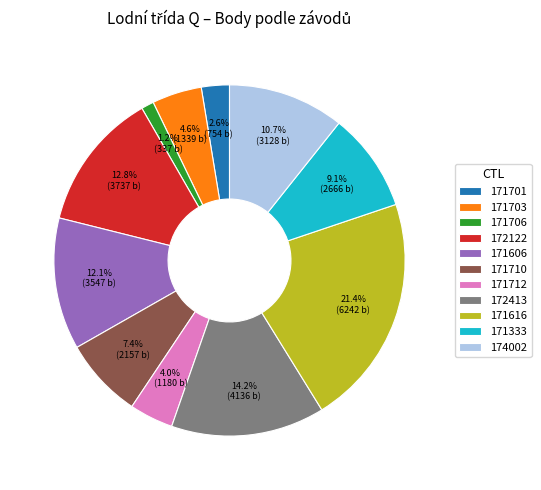

Between 172413 and 171701, which is larger?

172413